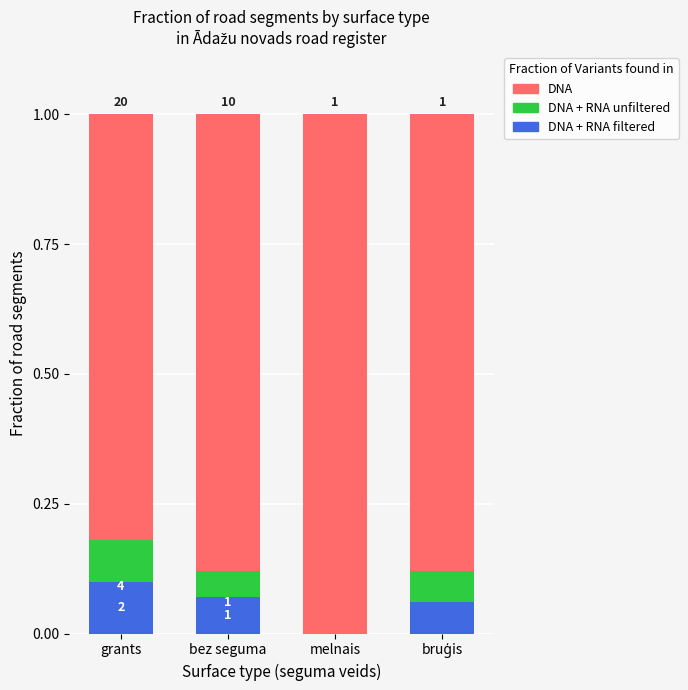

How many bars are there in total?

12